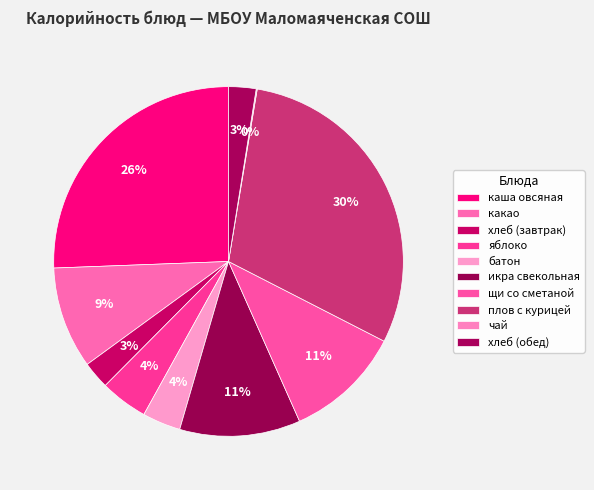

True or false: хлеб (обед) accounts for 3% of the total.

True